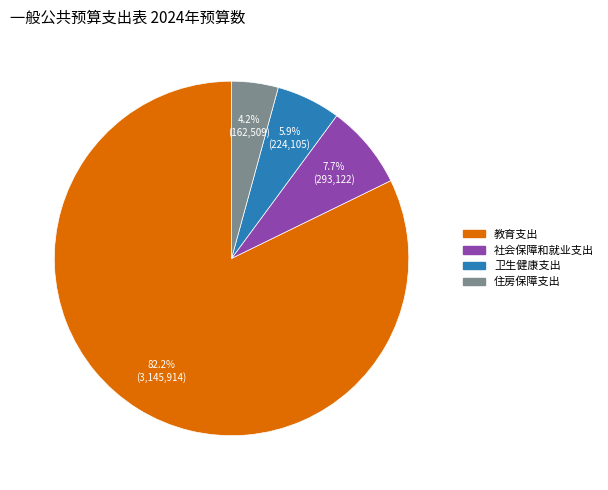

How many segments does this pie chart have?

4